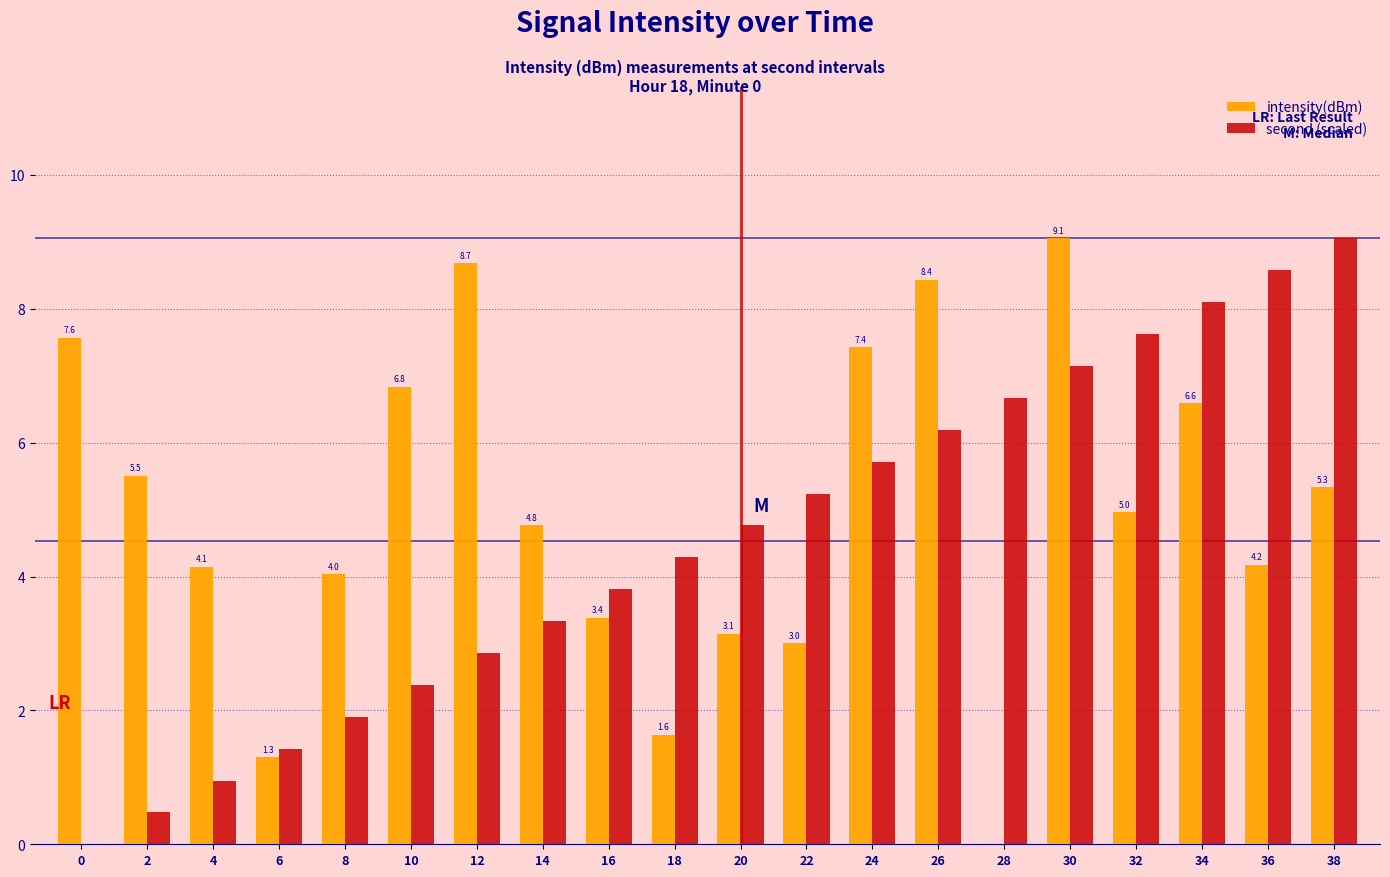

How many groups of bars are there?

20